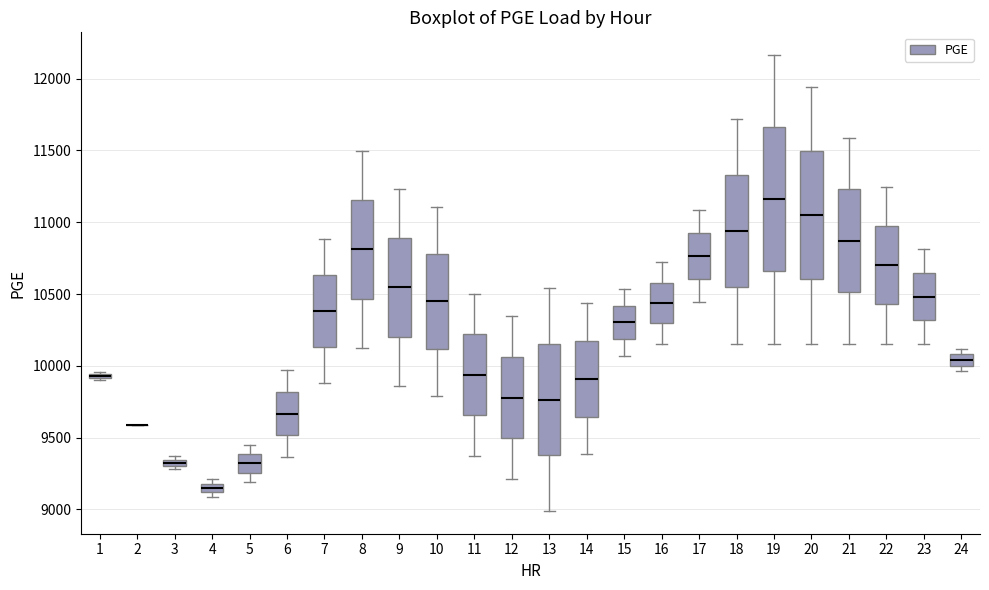

Comparing the boxes themselves (not the whiskers), which one is the tallest?

19